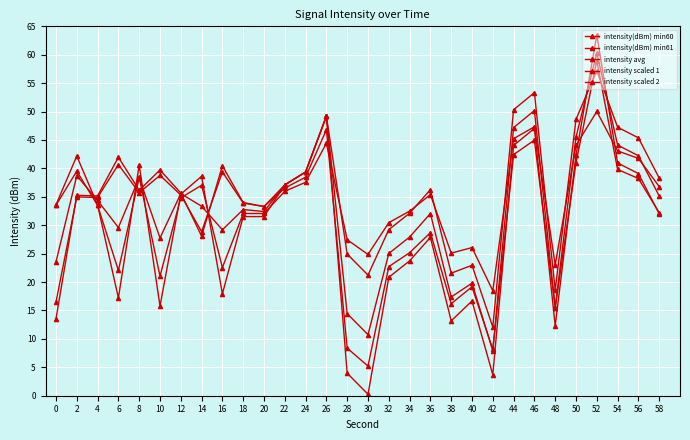

True or false: intensity avg has a value of 35.6 at 12.

True